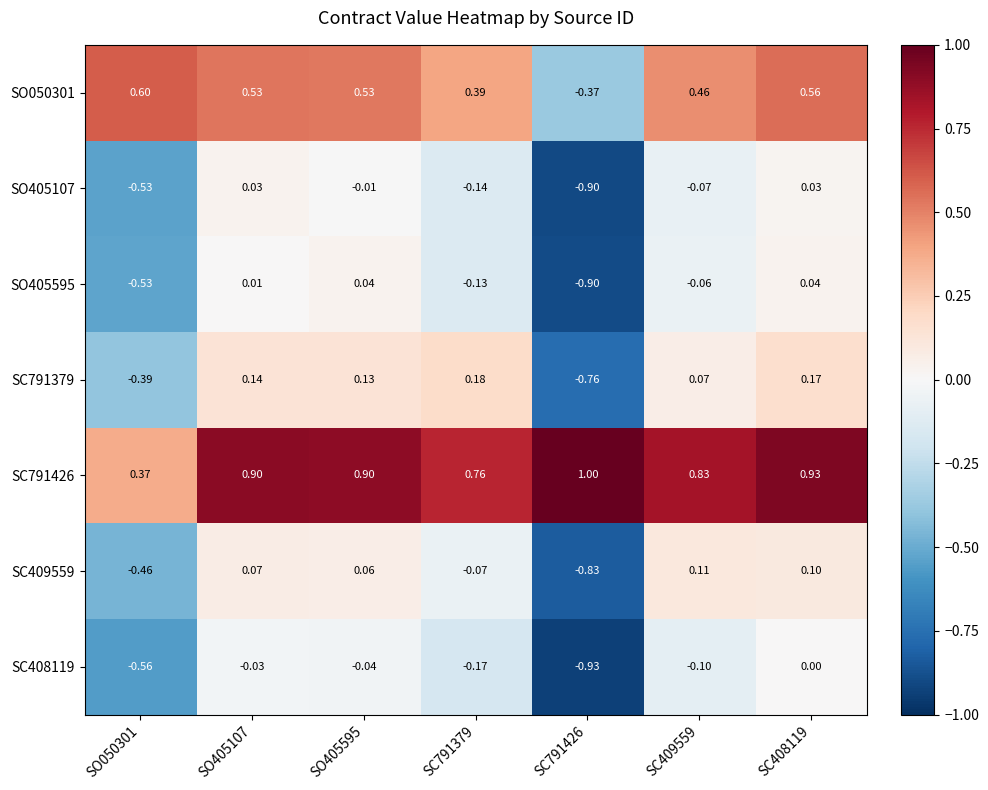

Is the value of SO405595 at SO405595 greater than the value of SC409559 at SC408119?

No